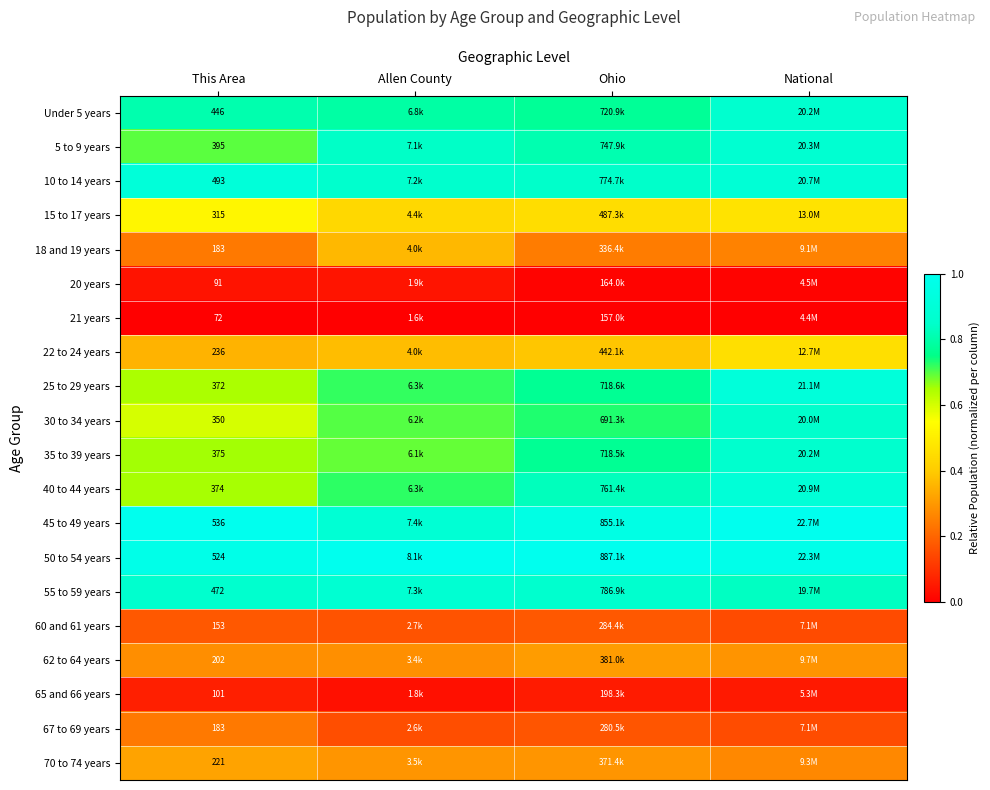

The 22 to 24 years series shows 0.6 at National. True or false?

False